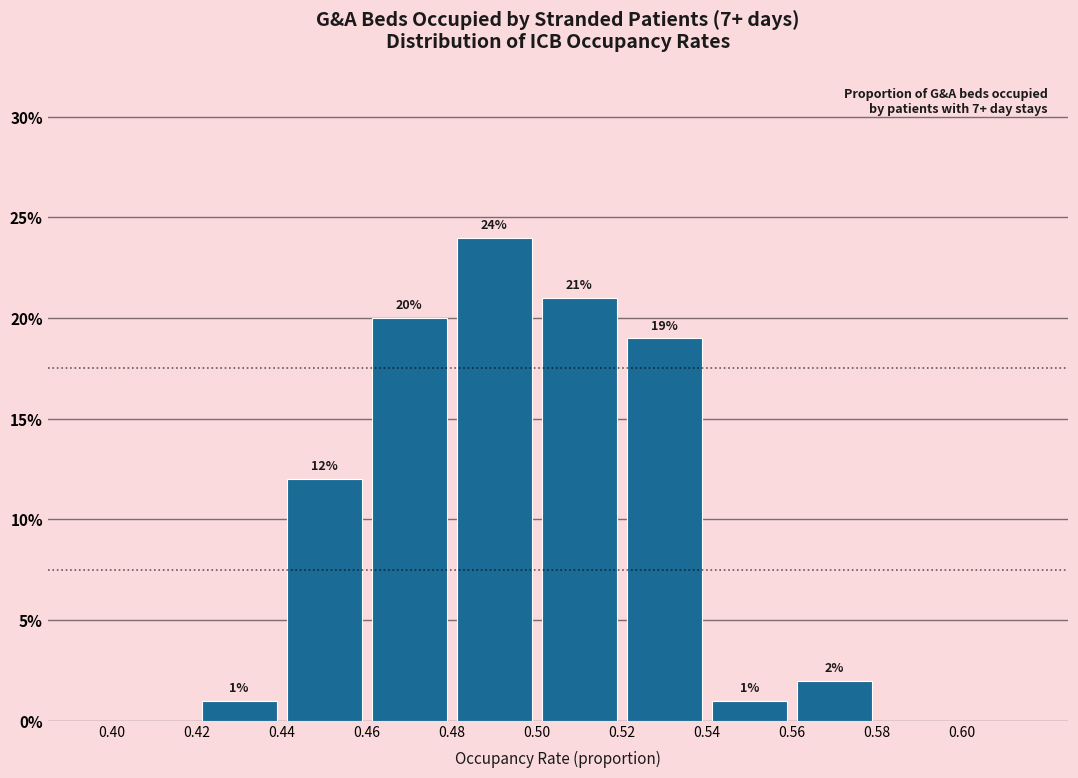

Over which range of the x-axis is the bar tallest?

0.48 to 0.50